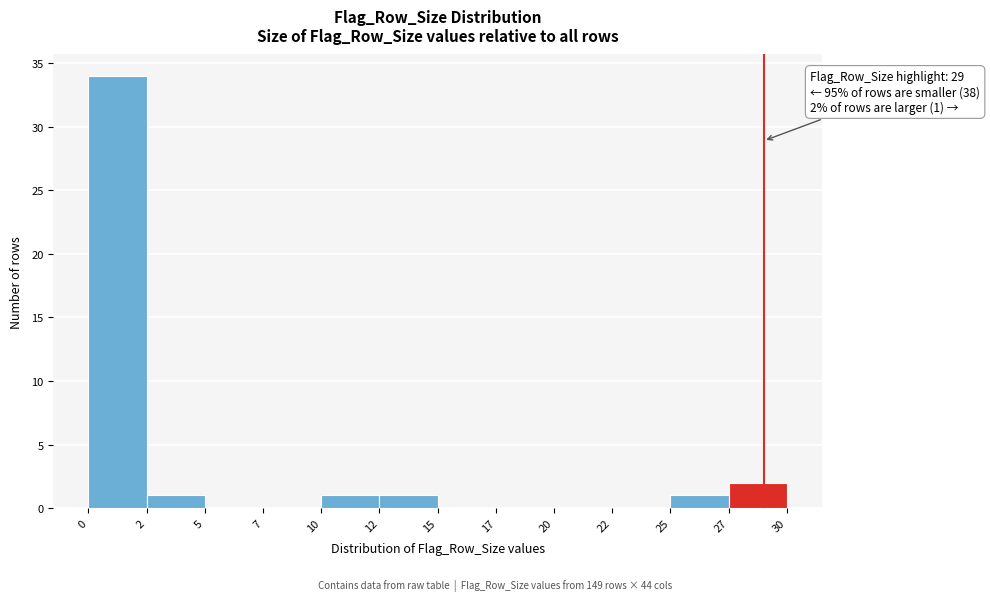

Reading right to left, transcribe all the data shown in this chart.

27=2	25=1	22=0	20=0	17=0	15=0	12=1	10=1	7=0	5=0	2=1	0=34